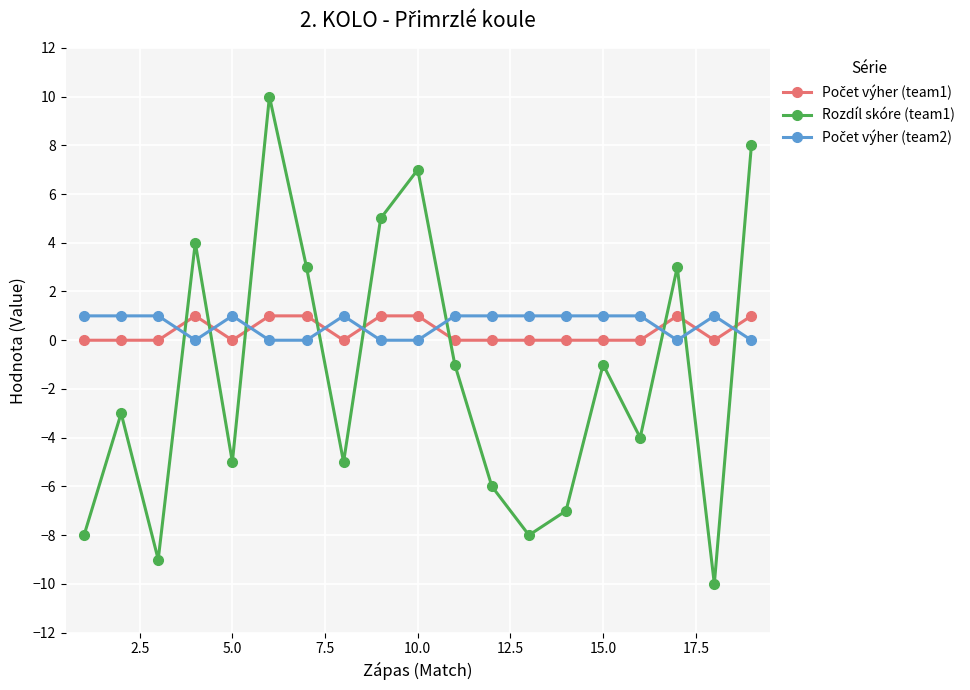

At how many categories does at least one series exceed 6?

3